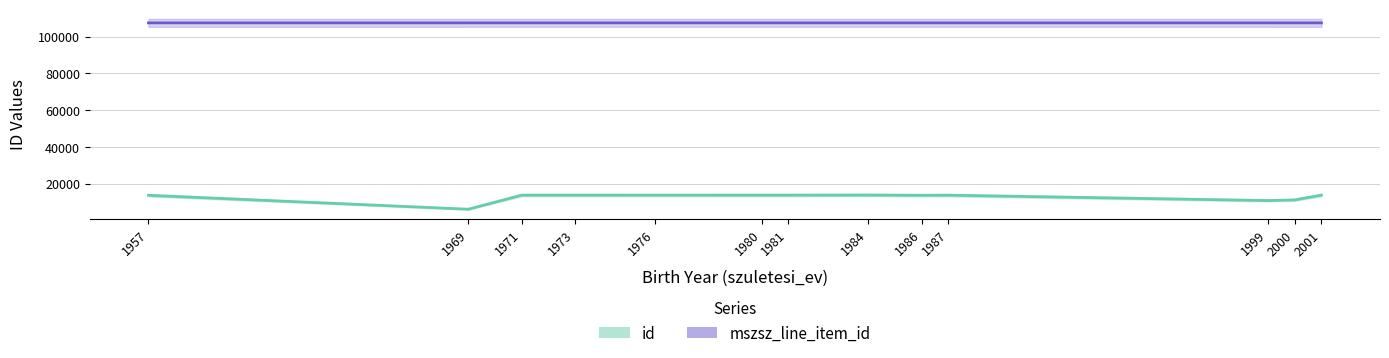

Where is the first local maximum for id?

1973